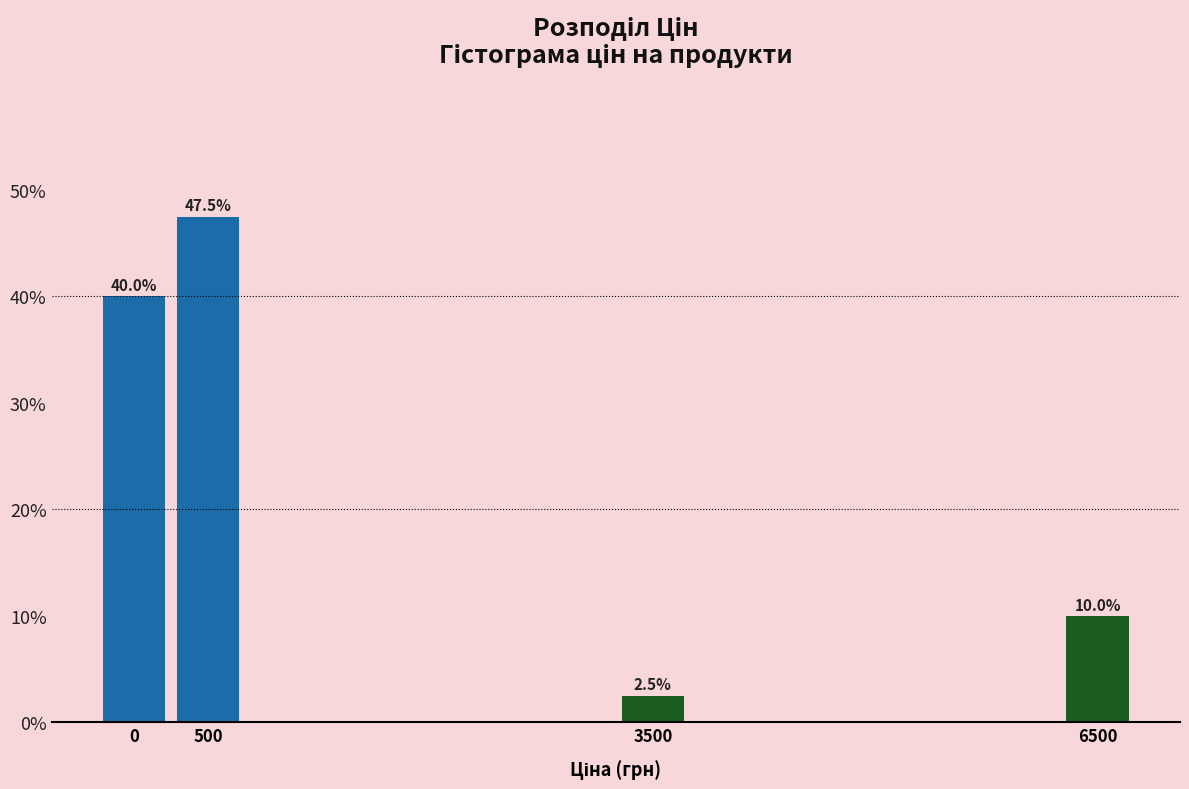

Reading left to right, list all the values displayed in this chart.

0=40.0	500=47.5	3500=2.5	6500=10.0